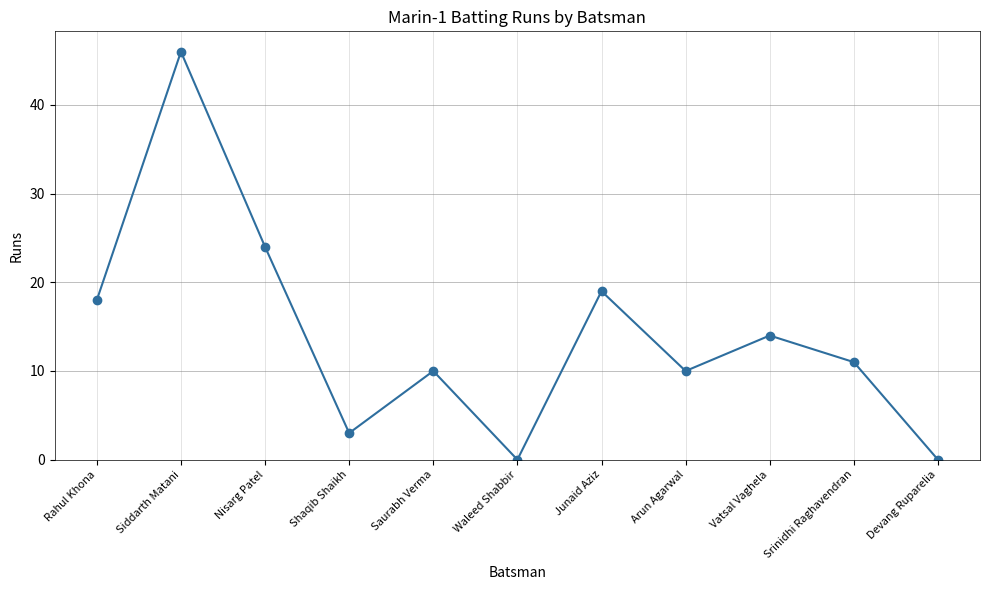

How many series are shown in this chart?

1